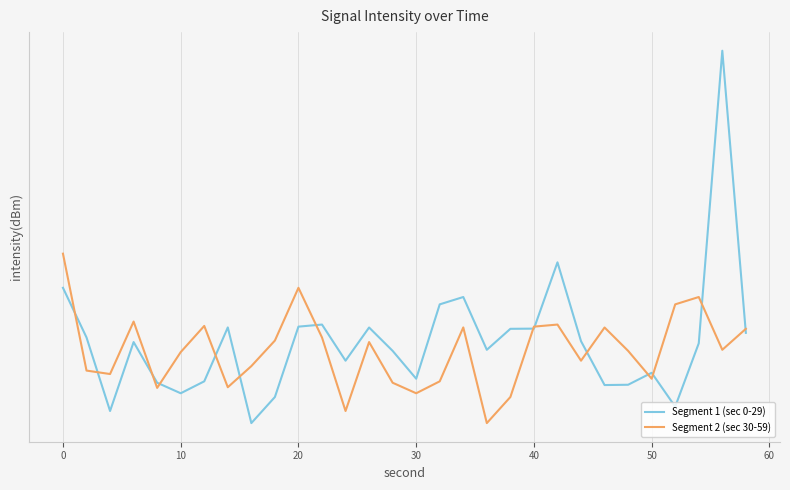

True or false: Segment 2 (sec 30-59) and Segment 1 (sec 0-29) cross at least once.

True